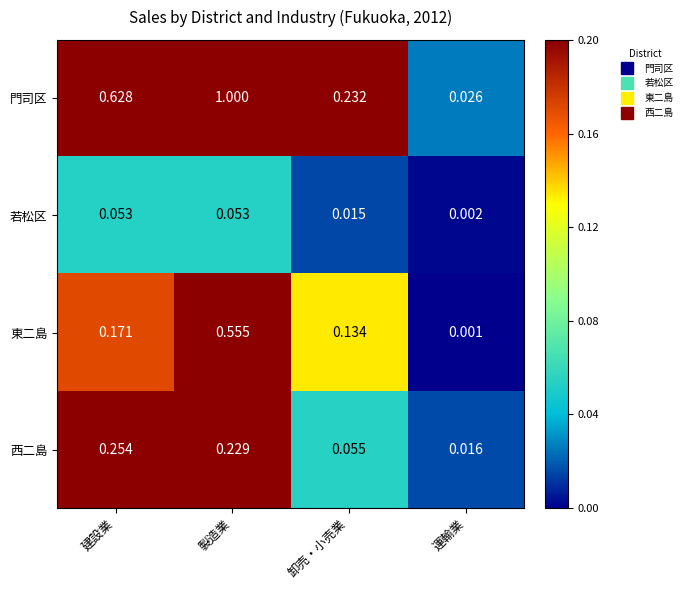

Which series has the largest total across all categories?

門司区